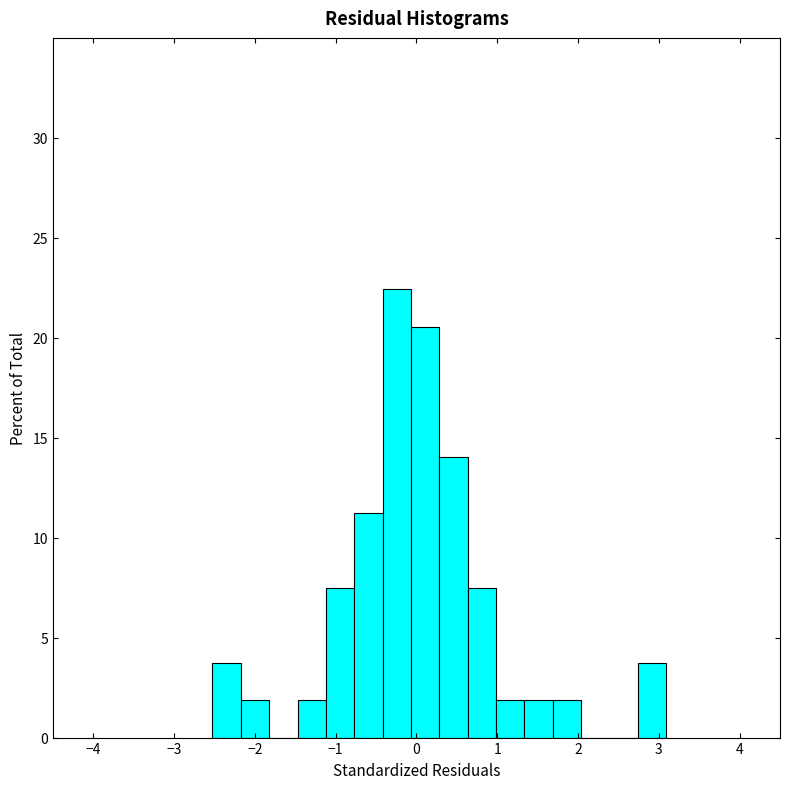

Around what value on the x-axis is the tallest bar? Give the approximate position of its centre, as read against the axis.

-0.2